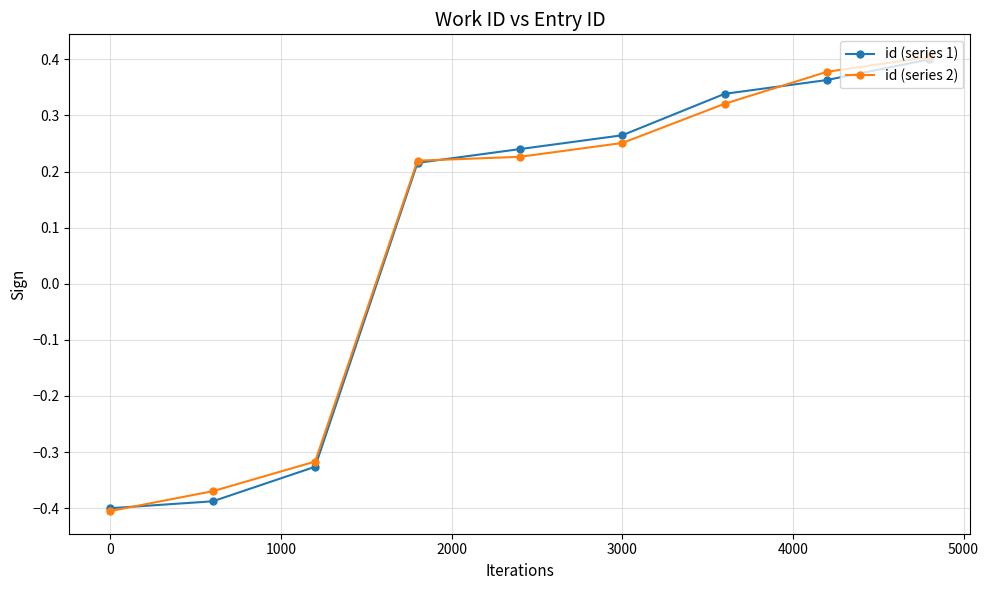

What are all the series names shown in the legend?

id (series 1), id (series 2)